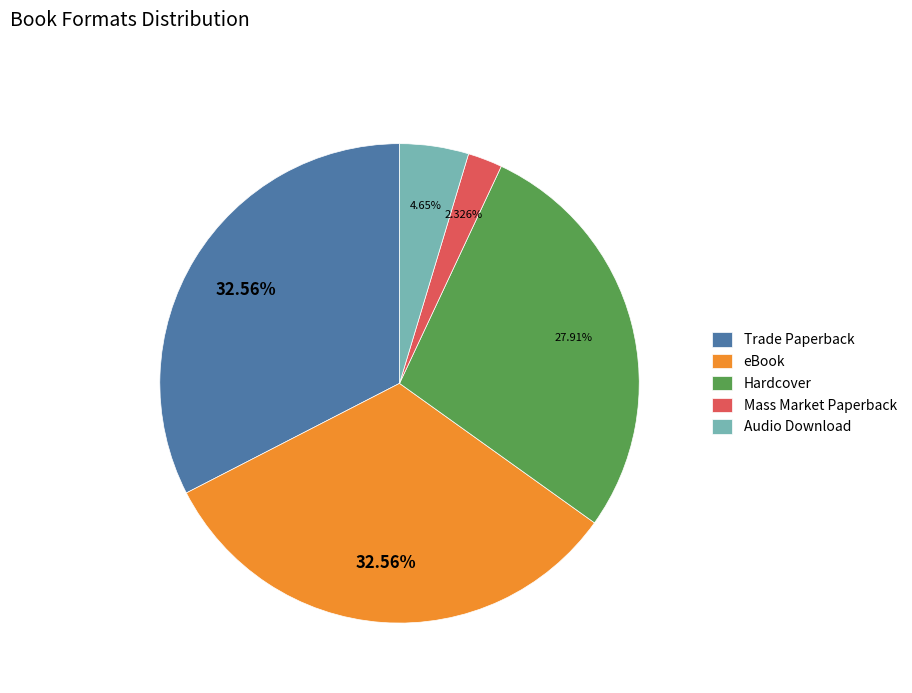

Combined, what portion of the pie is Audio Download and eBook?

37.2%